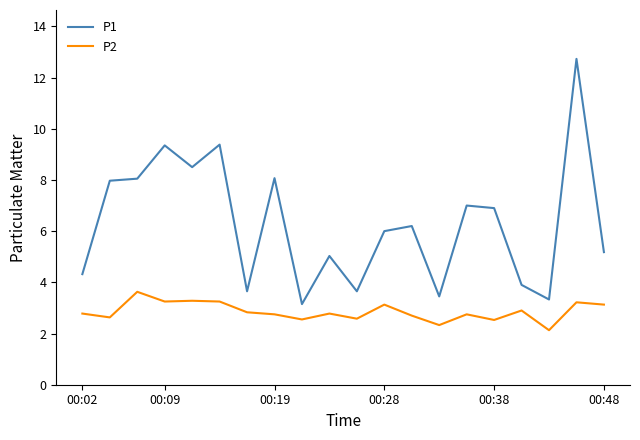

List the series in order of their peak value, lowest first.

P2, P1